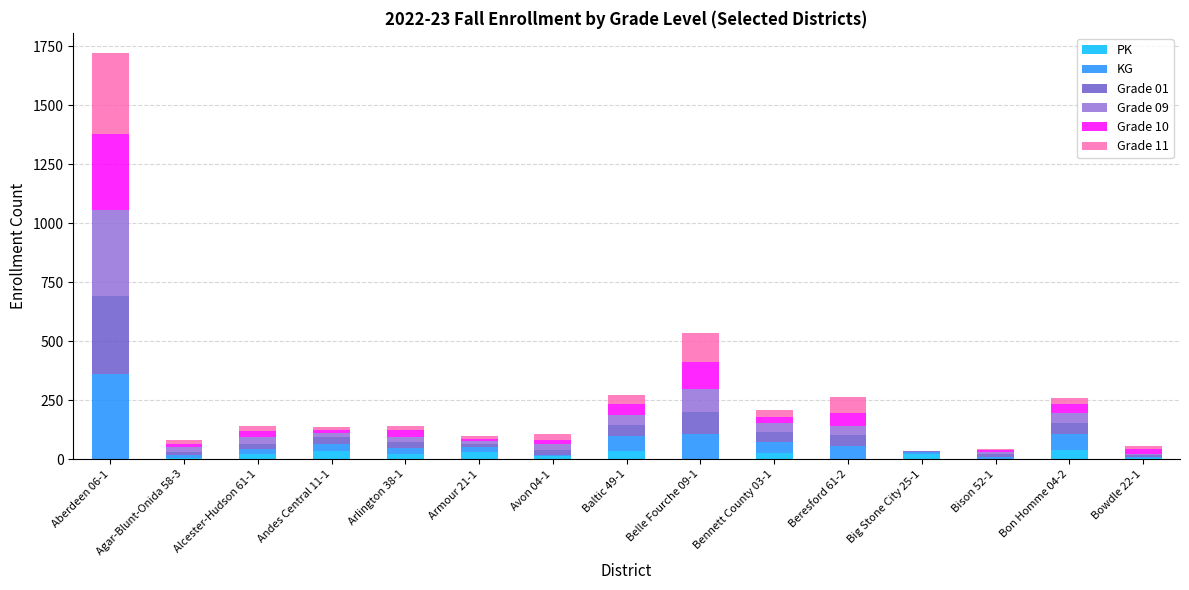

At which category is the sum across all series the highest?

Aberdeen 06-1